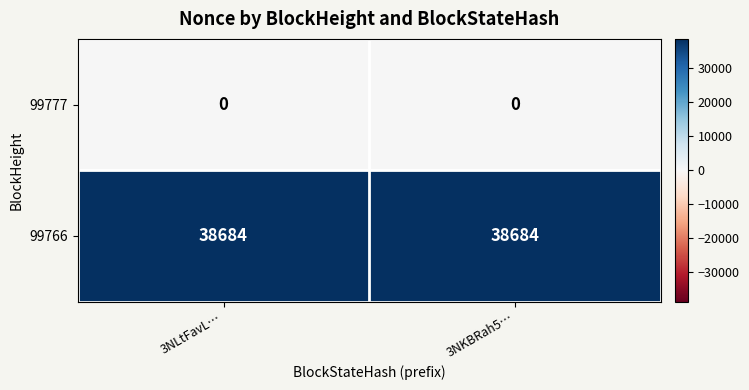

What is the spread (max minus min) of values at 3NLtFavL…?

38684